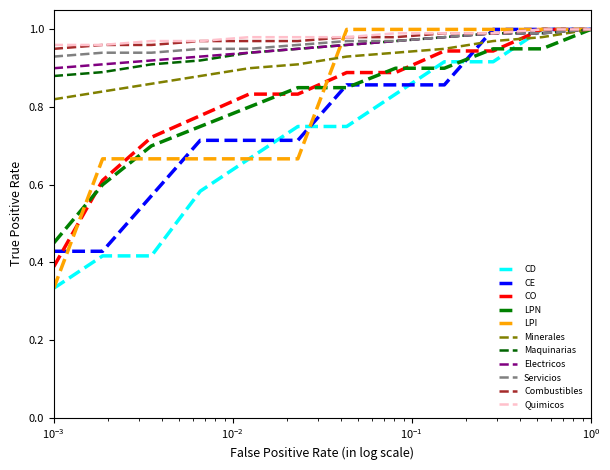

Does the chart have visible grid lines?

No